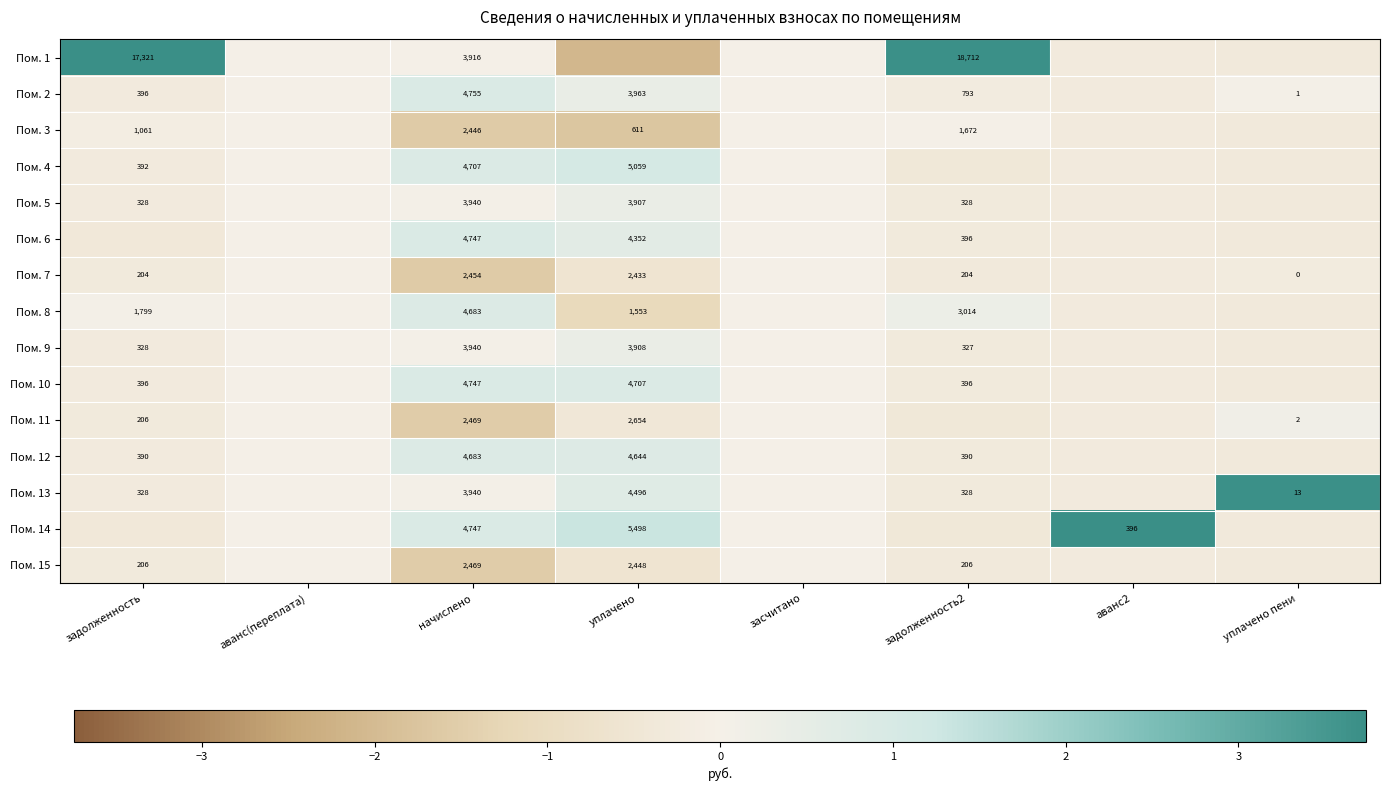

Is the value of Пом. 11 at начислено greater than the value of Пом. 2 at уплачено?

No